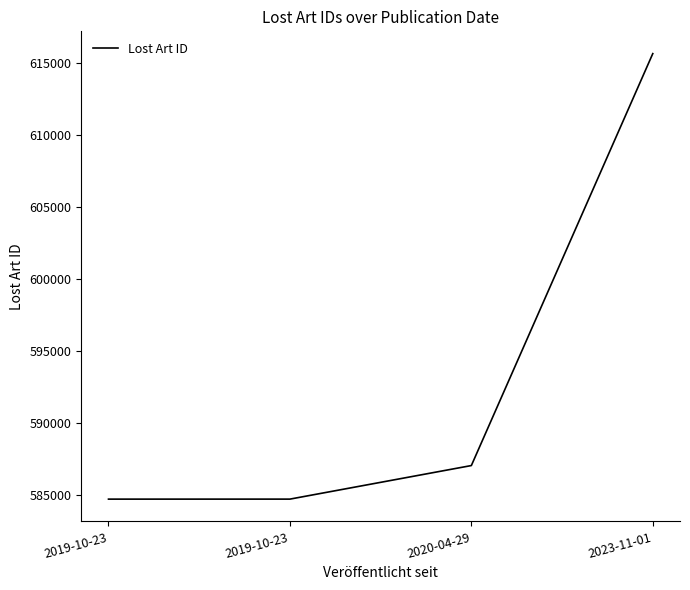

Rank the categories by value from highest to lowest.

2023-11-01, 2020-04-29, 2019-10-23, 2019-10-23